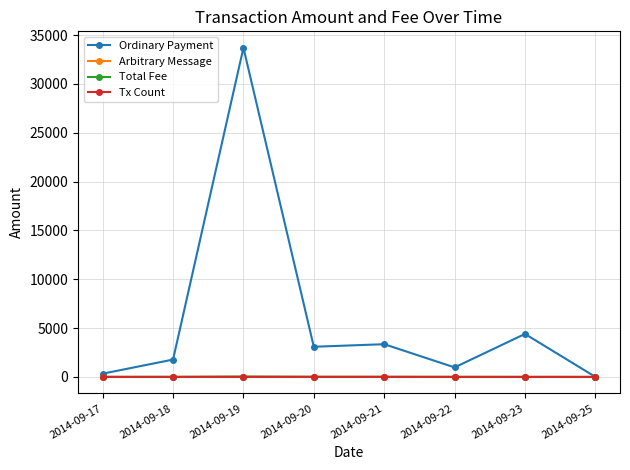

What is the value of the Ordinary Payment point at the 7th from the left?

4400.0